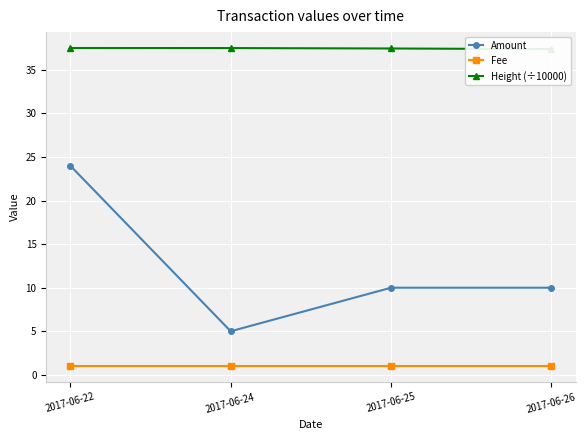

Reading right to left, transcribe all the data shown in this chart.

Amount: 2017-06-26=10.0	2017-06-25=10.0	2017-06-24=5.0	2017-06-22=24.0
Fee: 2017-06-26=1.0	2017-06-25=1.0	2017-06-24=1.0	2017-06-22=1.0
Height (÷10000): 2017-06-26=37.4	2017-06-25=37.5	2017-06-24=37.5	2017-06-22=37.5